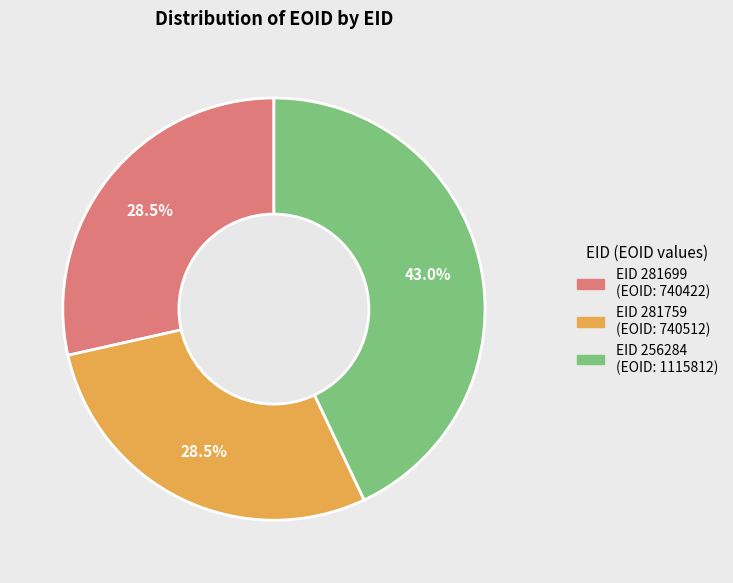

Does any single category account for the majority?

No